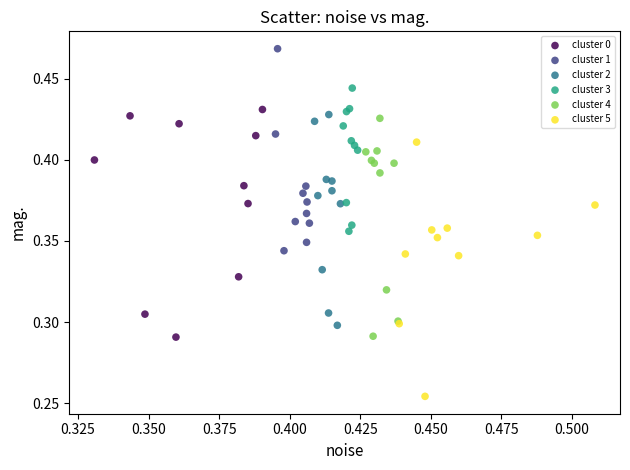

Which series reaches the maximum Y coordinate?

cluster 1